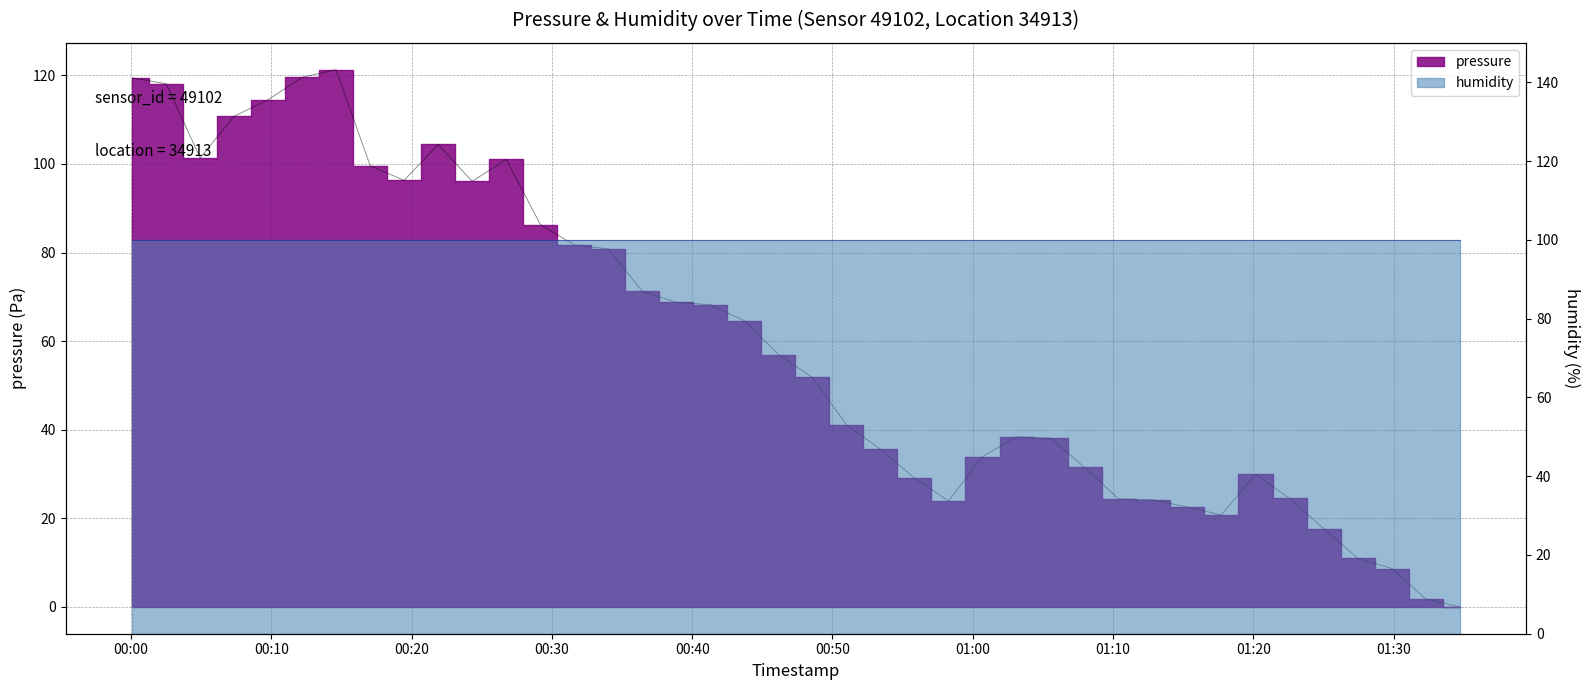

Which label corresponds to the smallest value in the chart?

2023-12-20T01:34:43